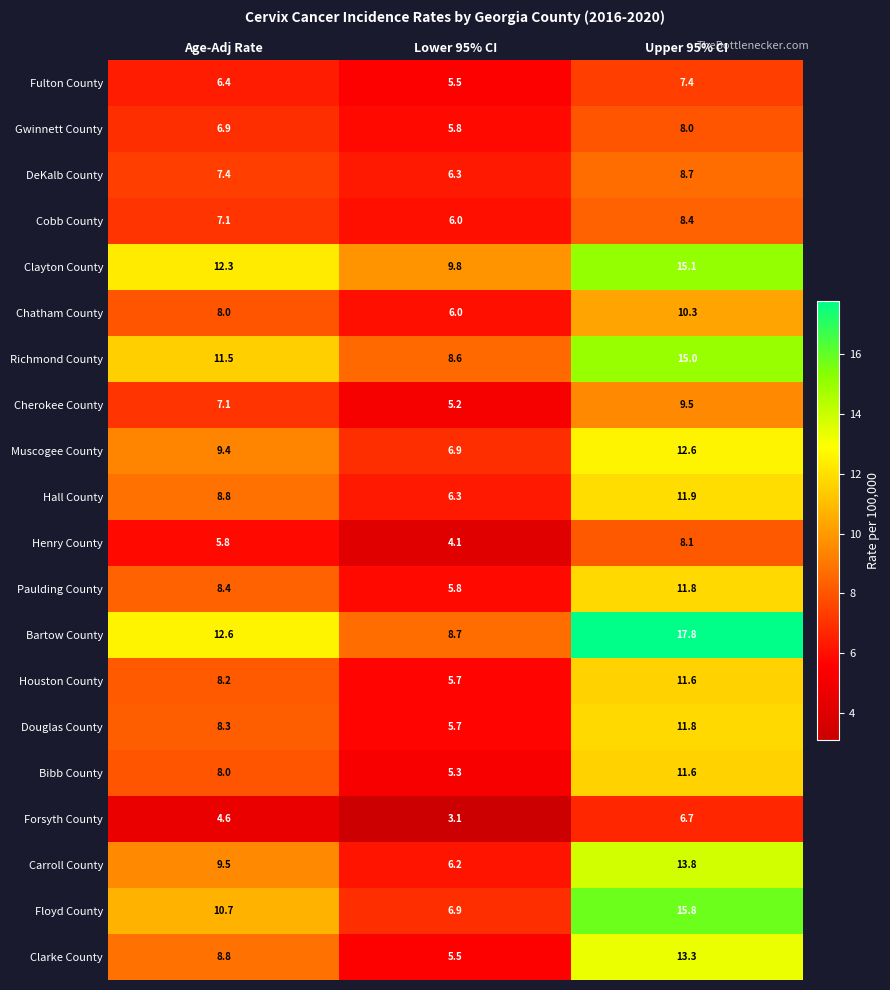

What is the minimum value shown in the chart?

3.1